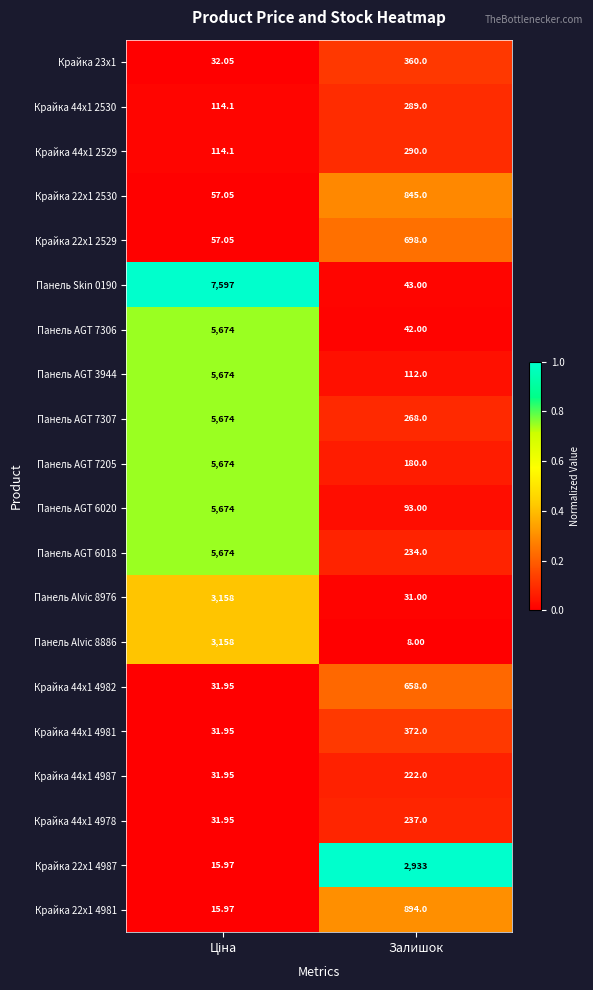

Which category has the lowest value in the Панель AGT 6018 series?

Залишок